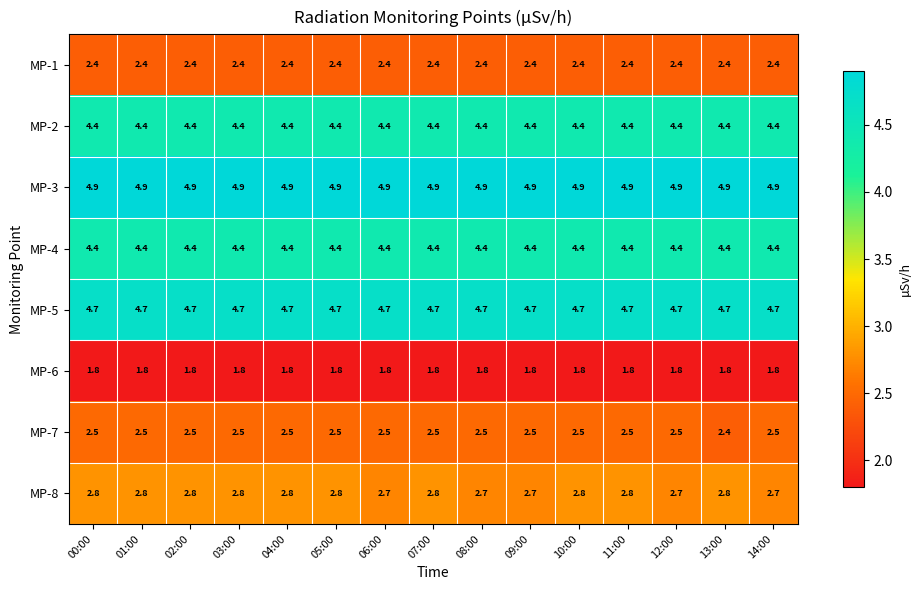

Is the value of MP-2 at 10:00 greater than the value of MP-8 at 03:00?

Yes